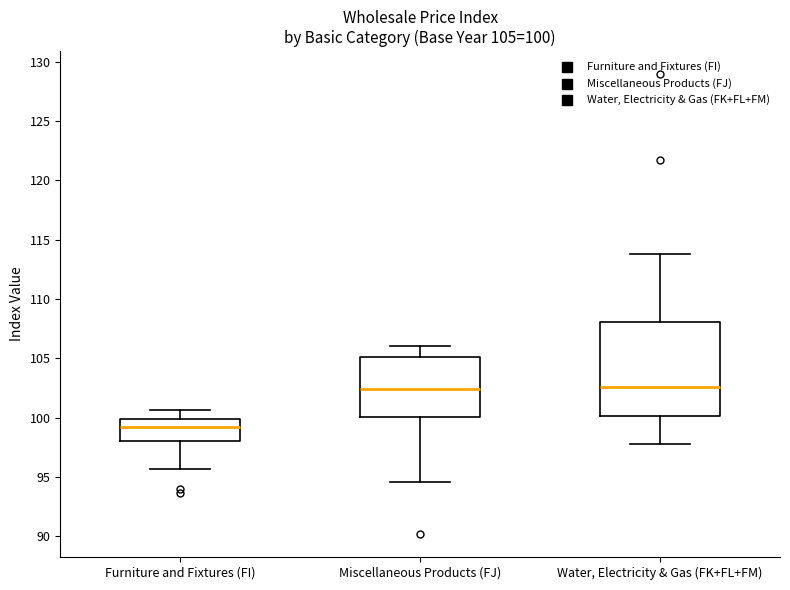

Comparing the boxes themselves (not the whiskers), which one is the tallest?

Water, Electricity & Gas (FK+FL+FM)